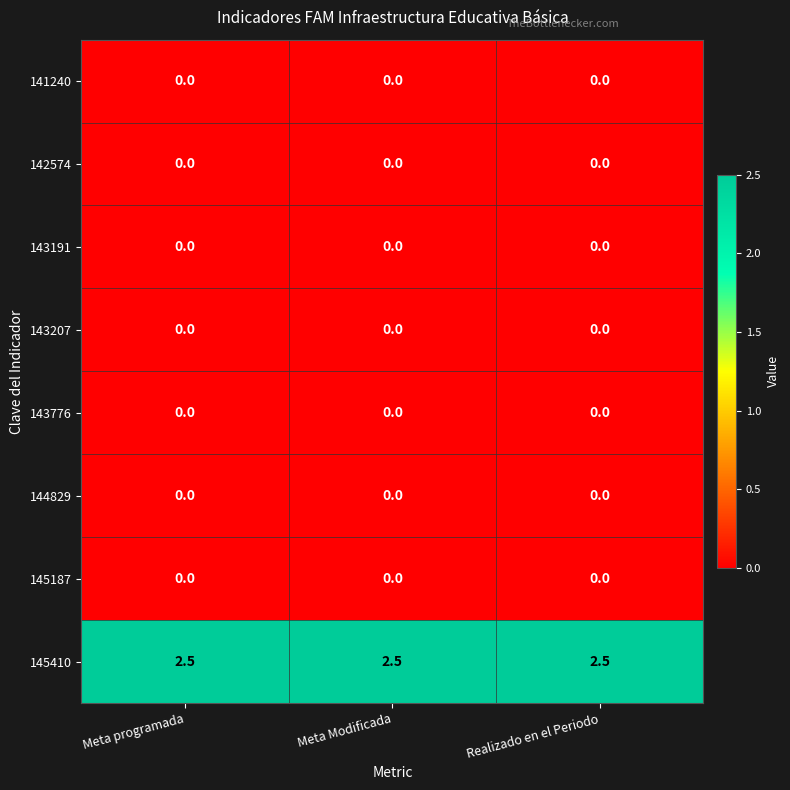

Which series has the largest total across all categories?

145410